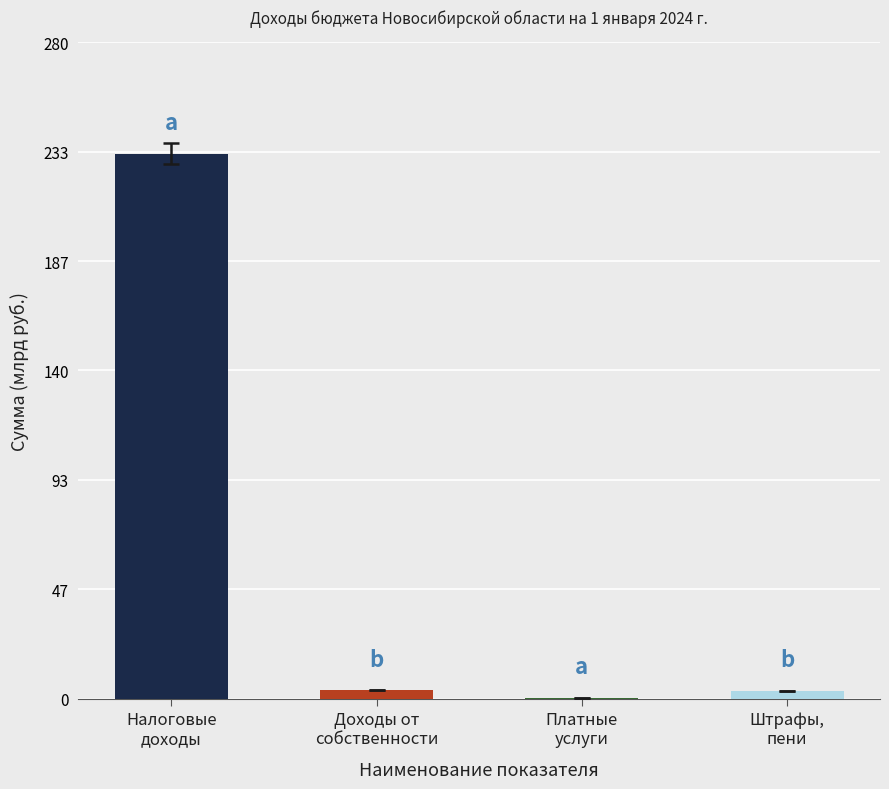

What is the sum of all values?

239.9